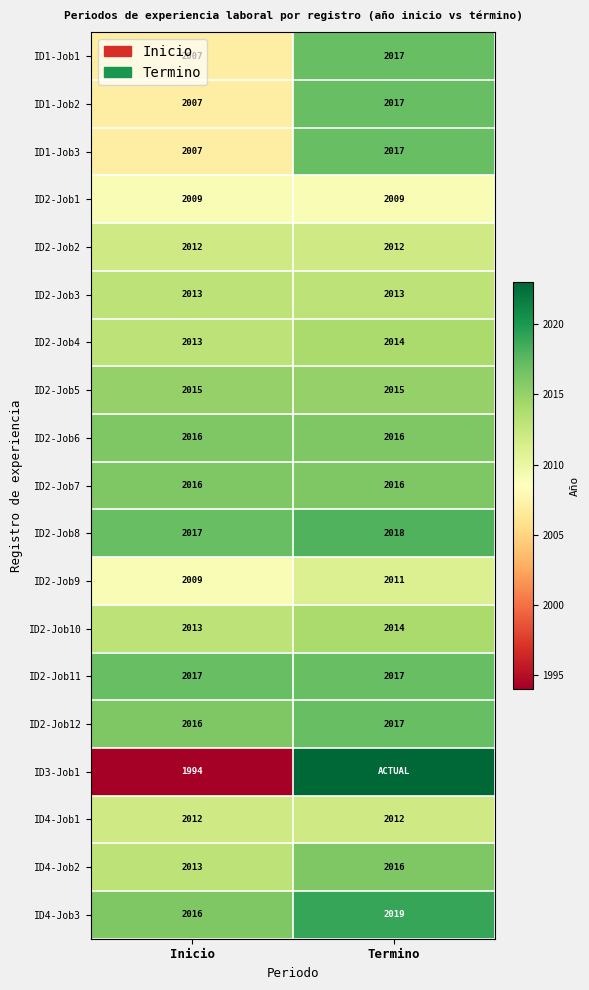

How many series are shown in this chart?

19